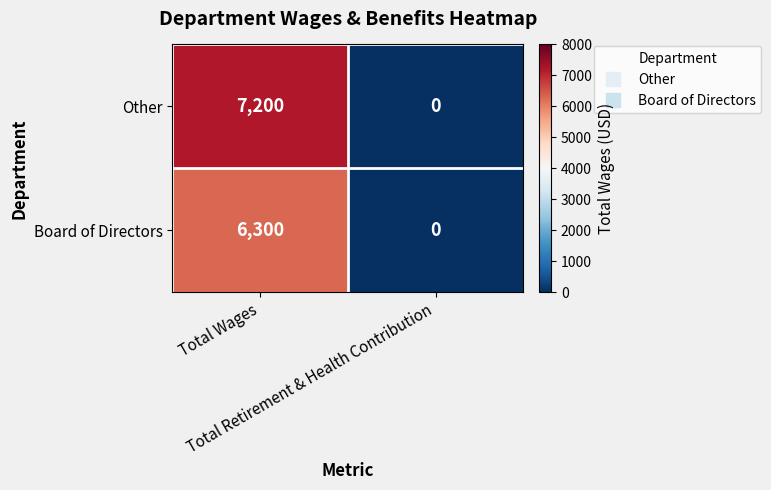

Which series has the largest range (max minus min)?

Other